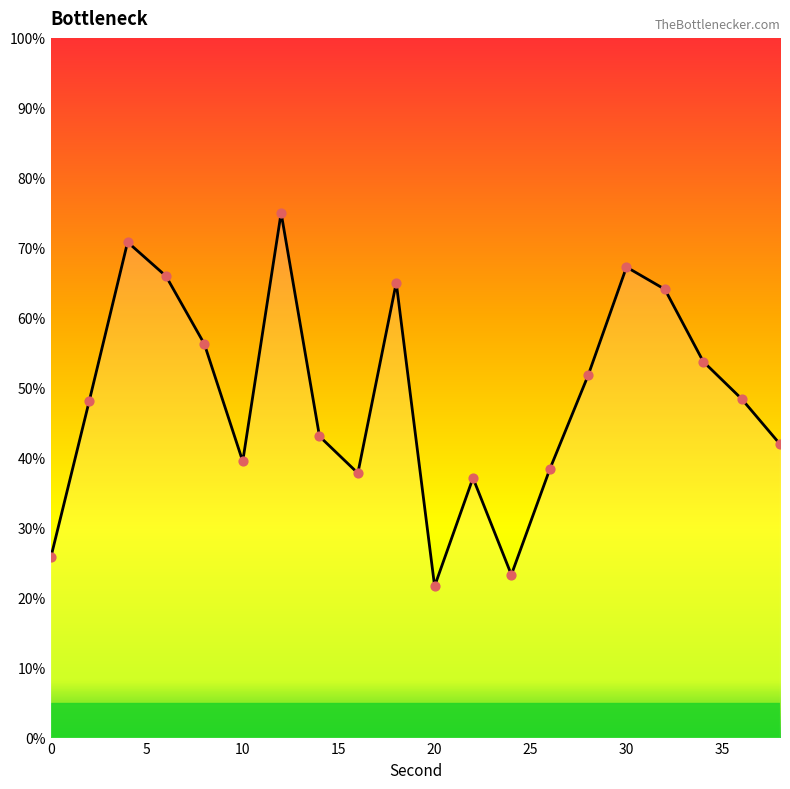

What is the difference between the maximum and minimum values?

53.4